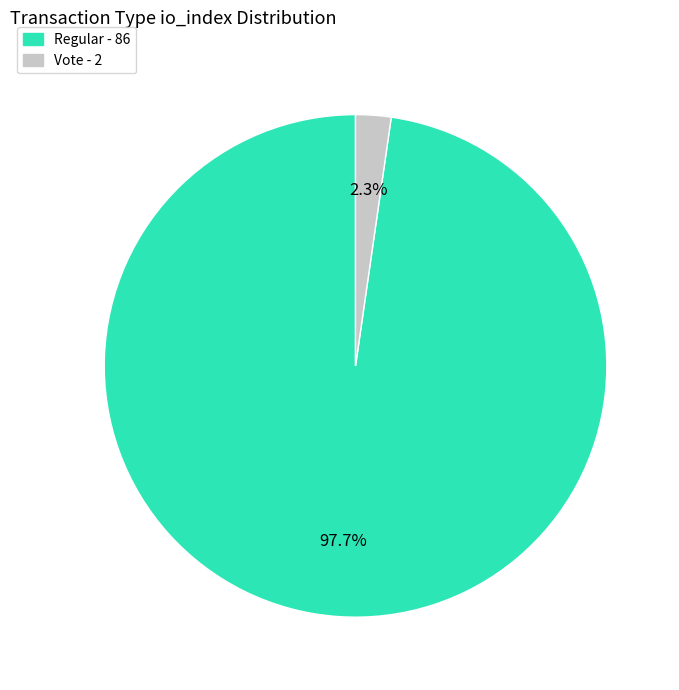

Is there any slice that represents more than half of the pie?

Yes